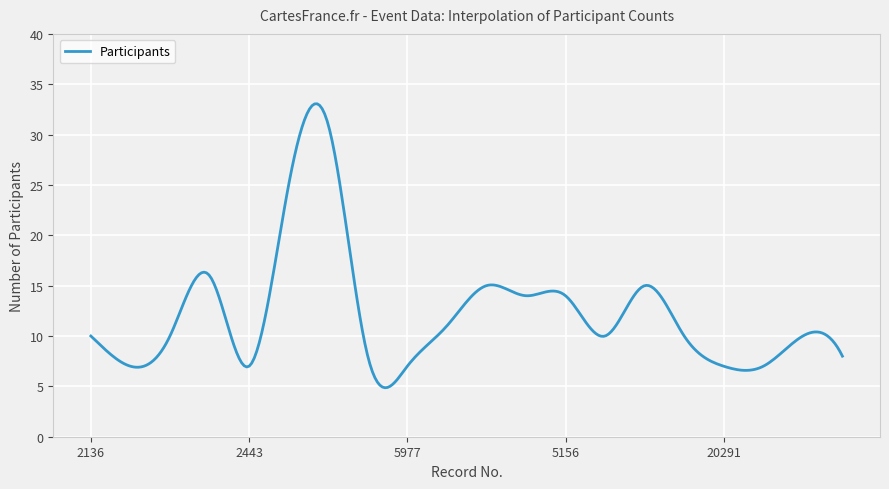

What is the greatest value displayed?

33.1